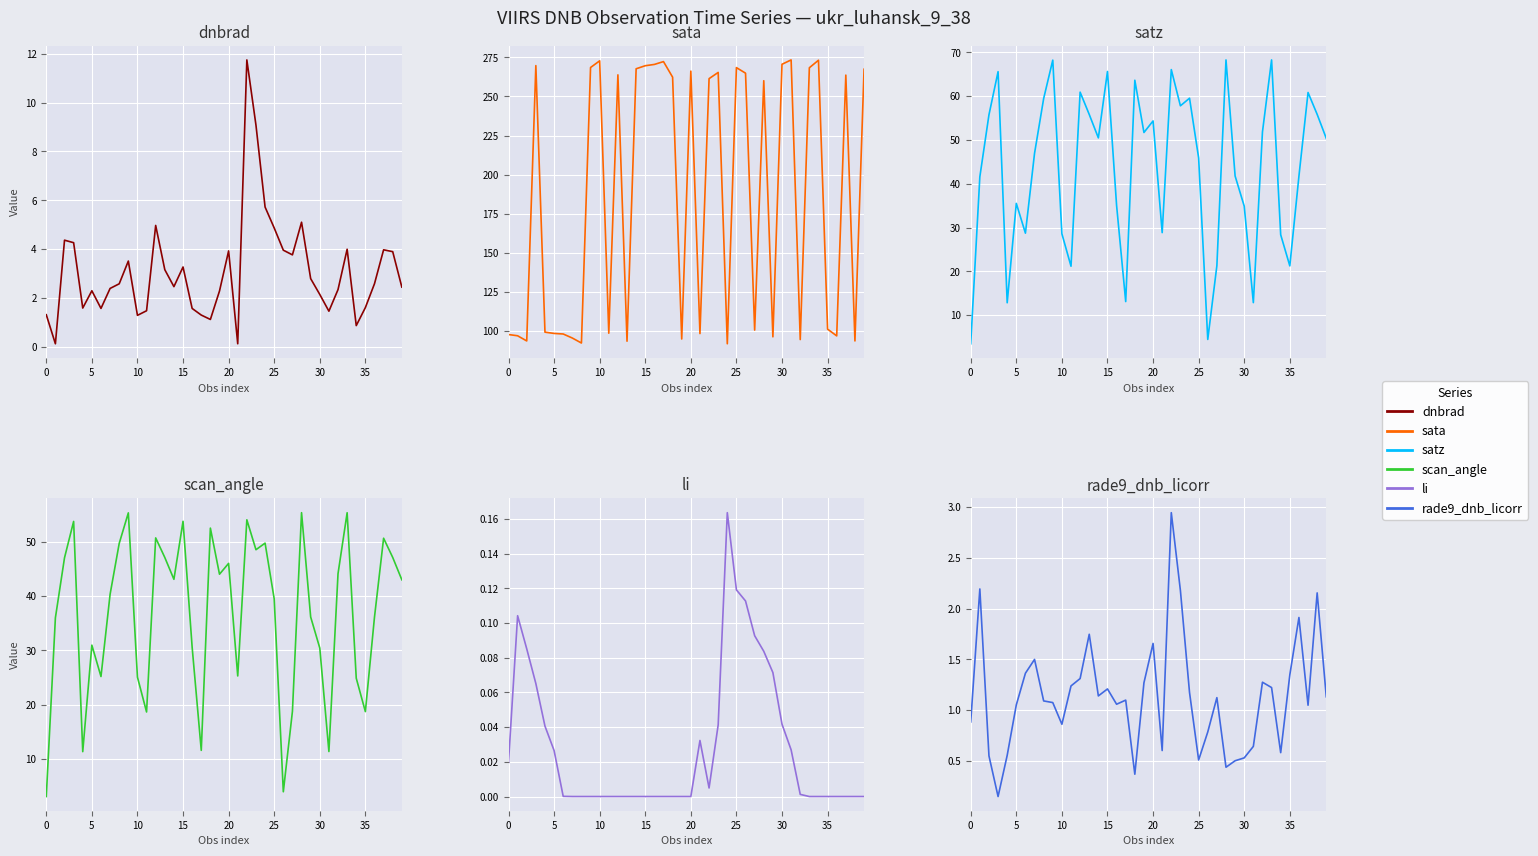

True or false: rade9_dnb_licorr and scan_angle intersect in this chart.

False